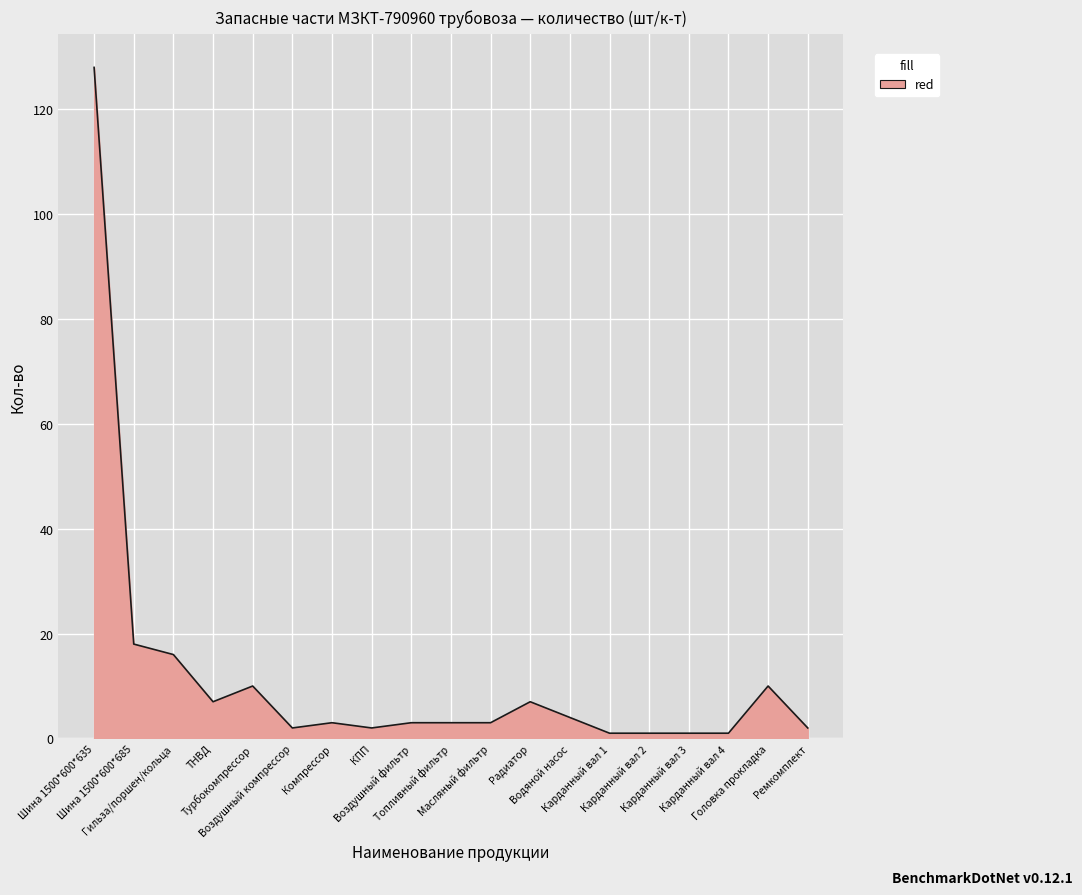

What is the greatest value displayed?

128